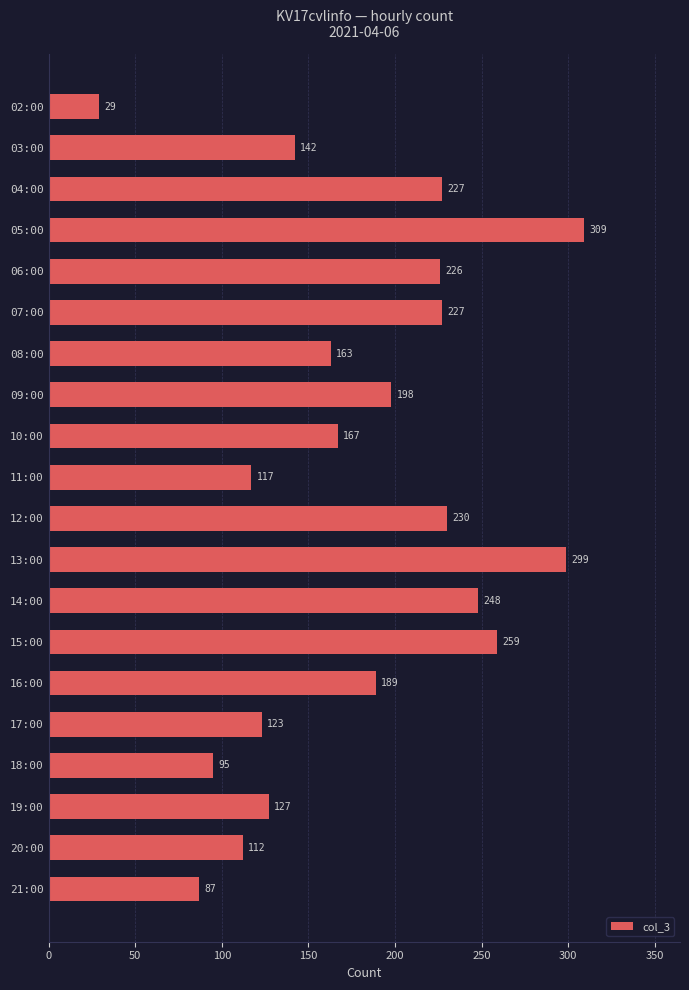

True or false: the data shows 29 at 02:00.

True